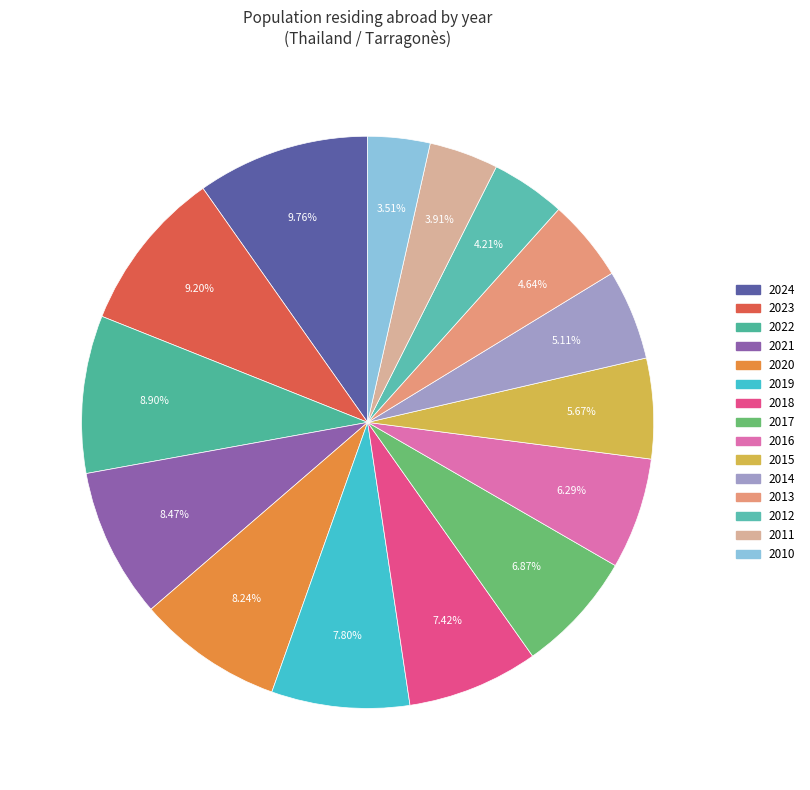

Which slice is the largest?

2024